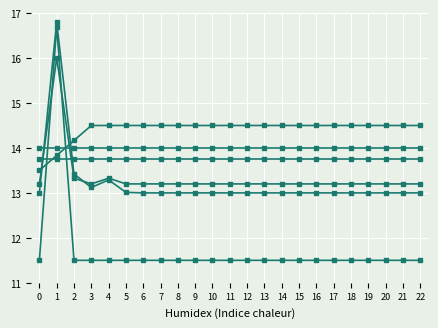

How many data points does each series have?

23